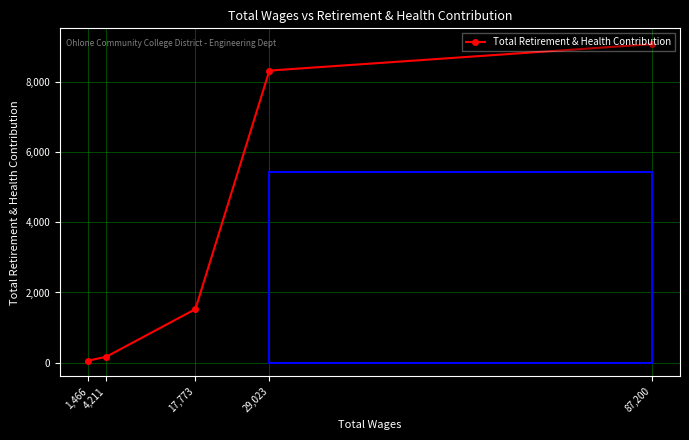

Count the number of values greater than 1526.

2